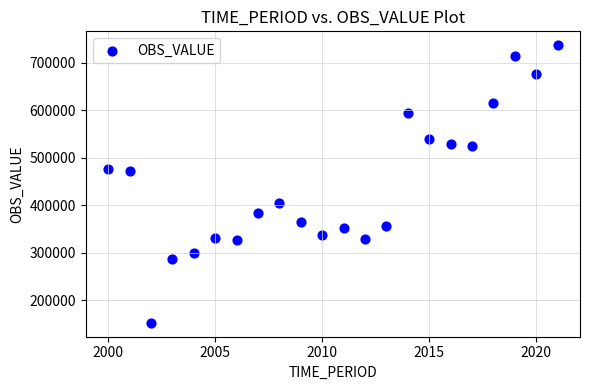

What is the range of Y values (max minus min)?

585403.3